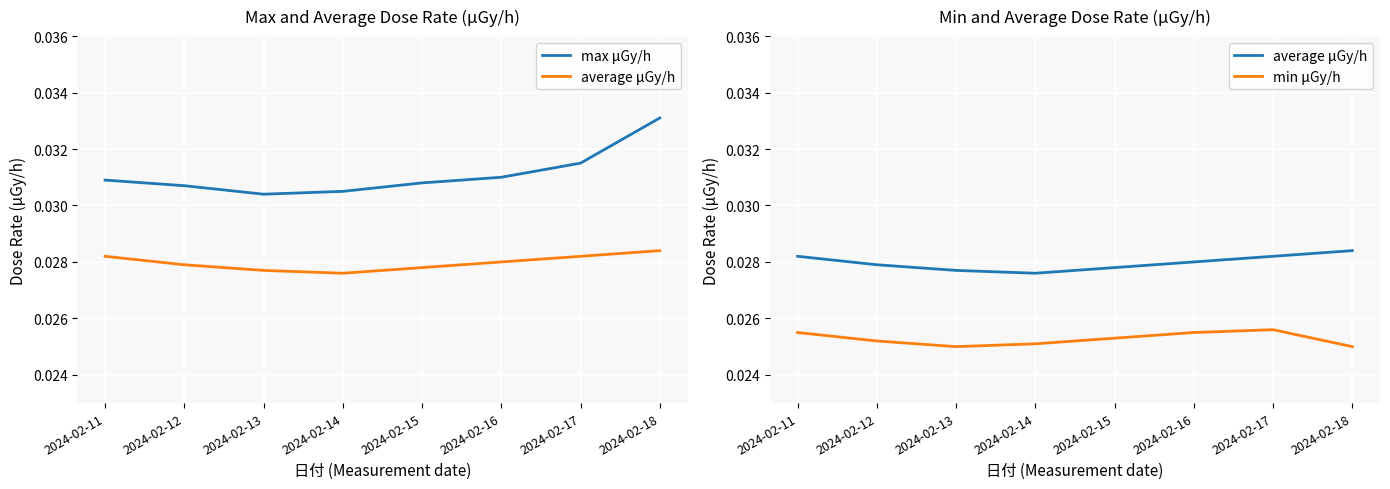

Rank the categories by average μGy/h value from highest to lowest.

2024-02-18, 2024-02-11, 2024-02-17, 2024-02-16, 2024-02-12, 2024-02-15, 2024-02-13, 2024-02-14